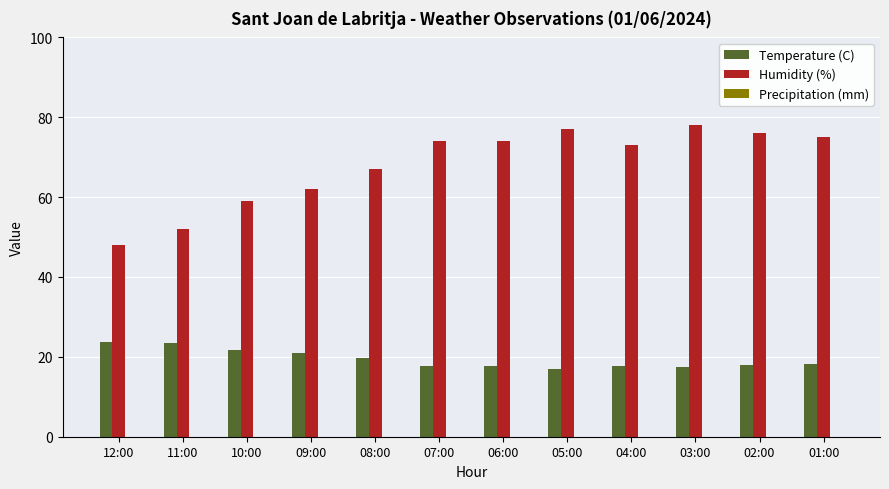

The value of Temperature (C) at 12:00 is 14.4. True or false?

False